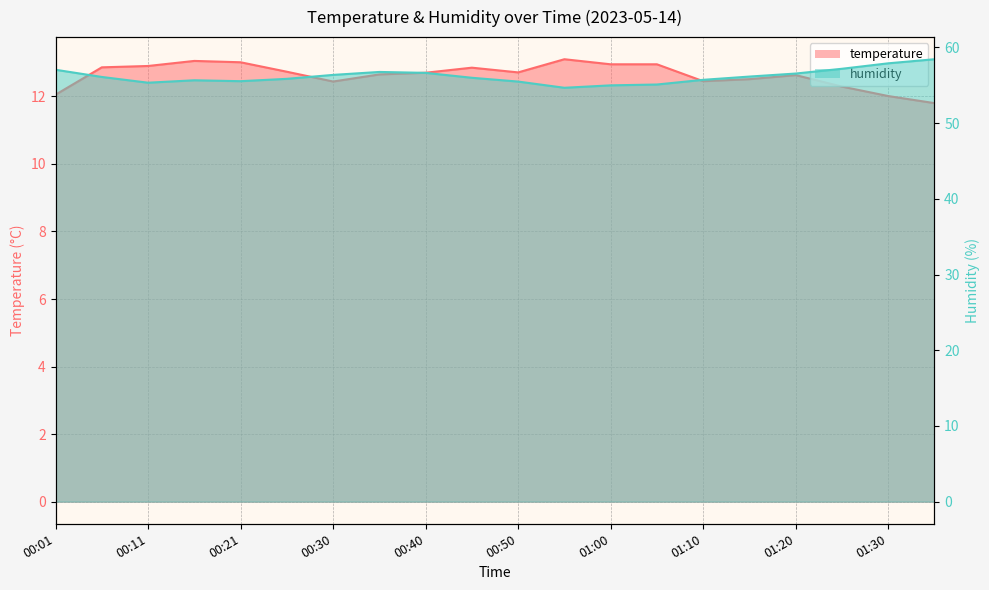

True or false: temperature and humidity cross at least once.

False